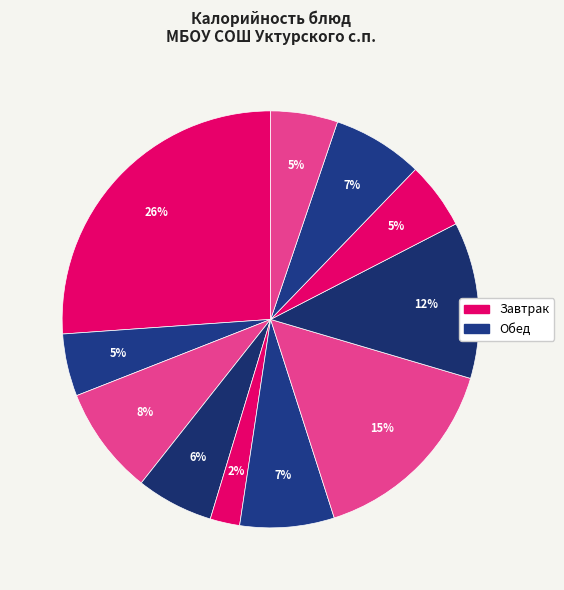

Does any single category account for the majority?

No